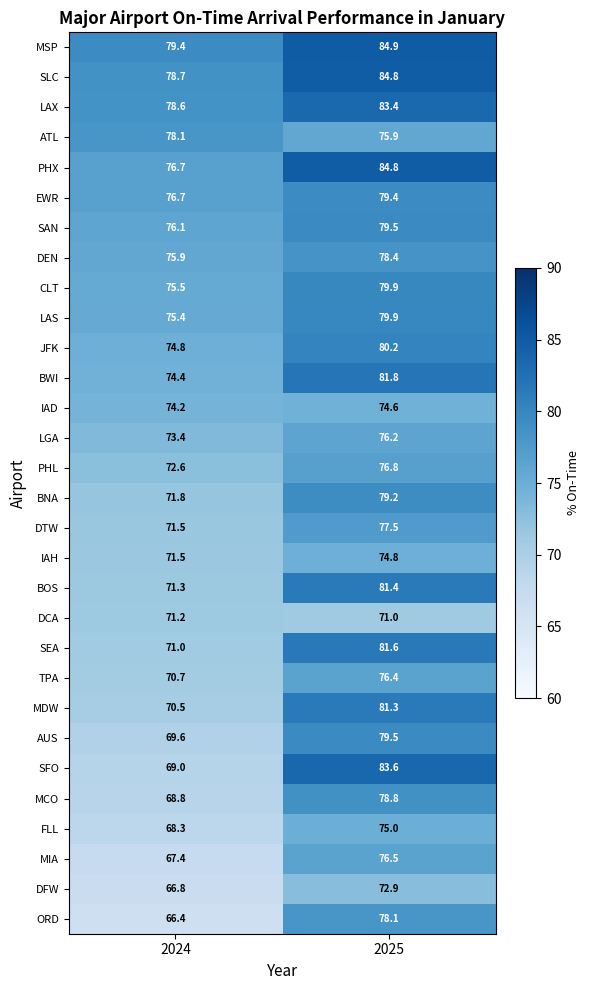

At how many categories does at least one series exceed 73?

2